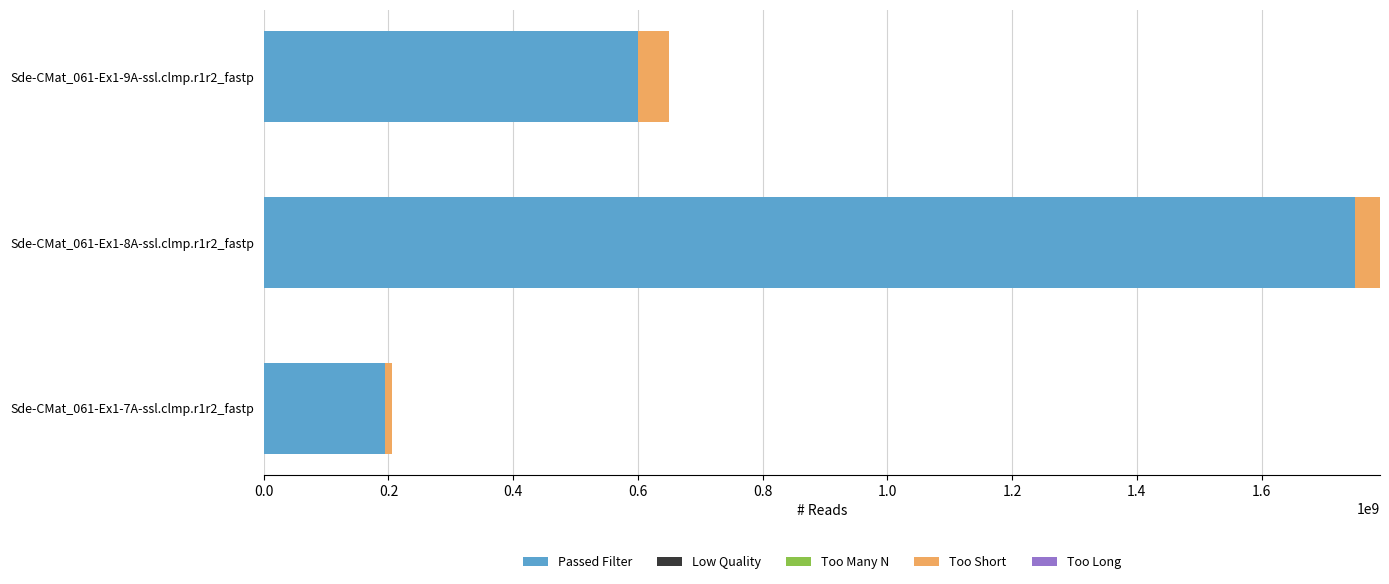

At which category is the sum across all series the highest?

Sde-CMat_061-Ex1-8A-ssl.clmp.r1r2_fastp